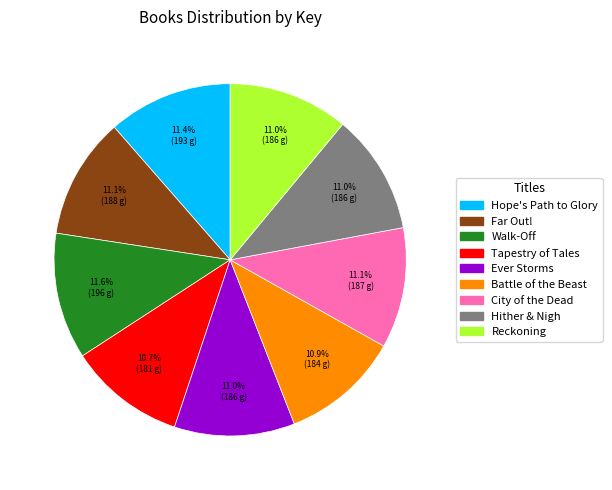

What percentage is NOT represented by City of the Dead?

88.9%